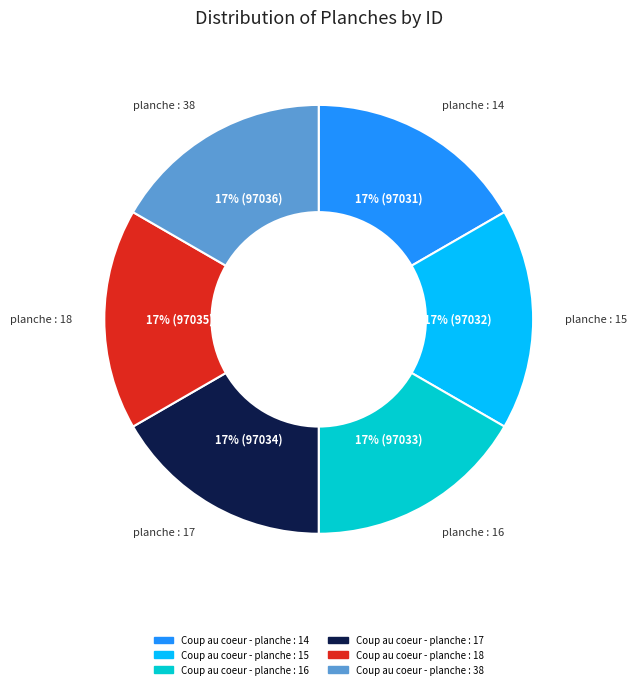

Do Coup au coeur - planche : 38 and Coup au coeur - planche : 16 together represent more than half of the pie?

No